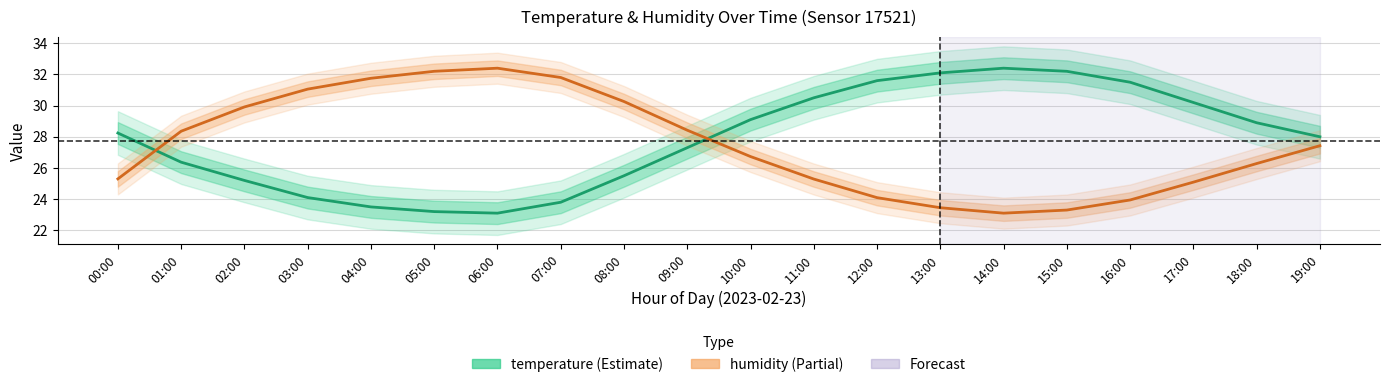

Where do humidity and temperature first cross each other?

00:00 and 01:00